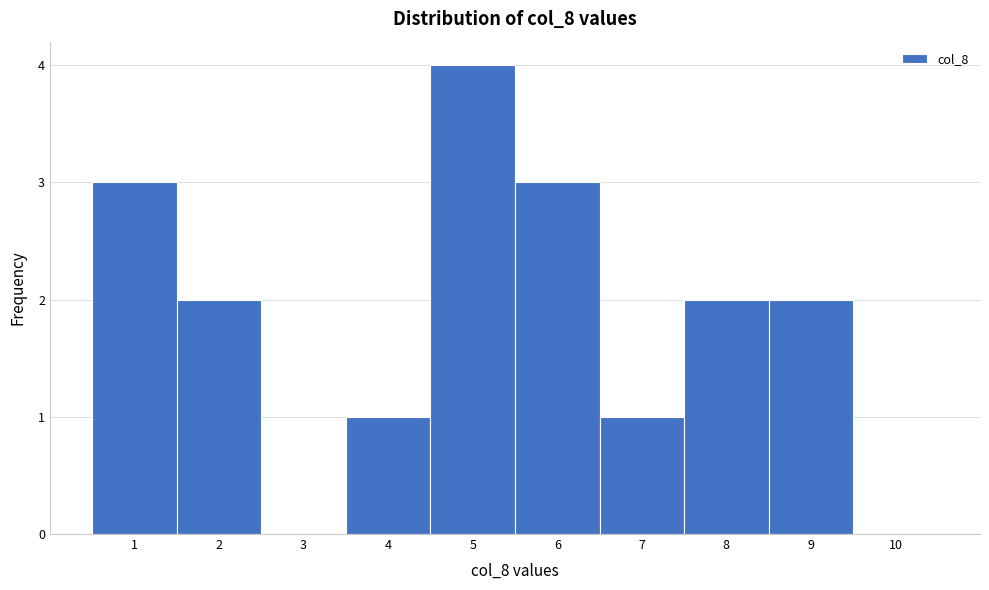

Which range on the x-axis has the tallest bar?

4.5 to 5.5